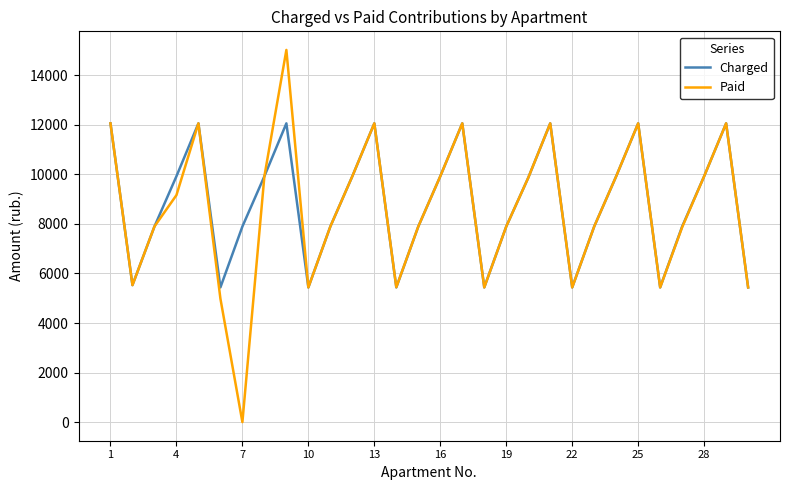

Count the number of categories in the chart.

30